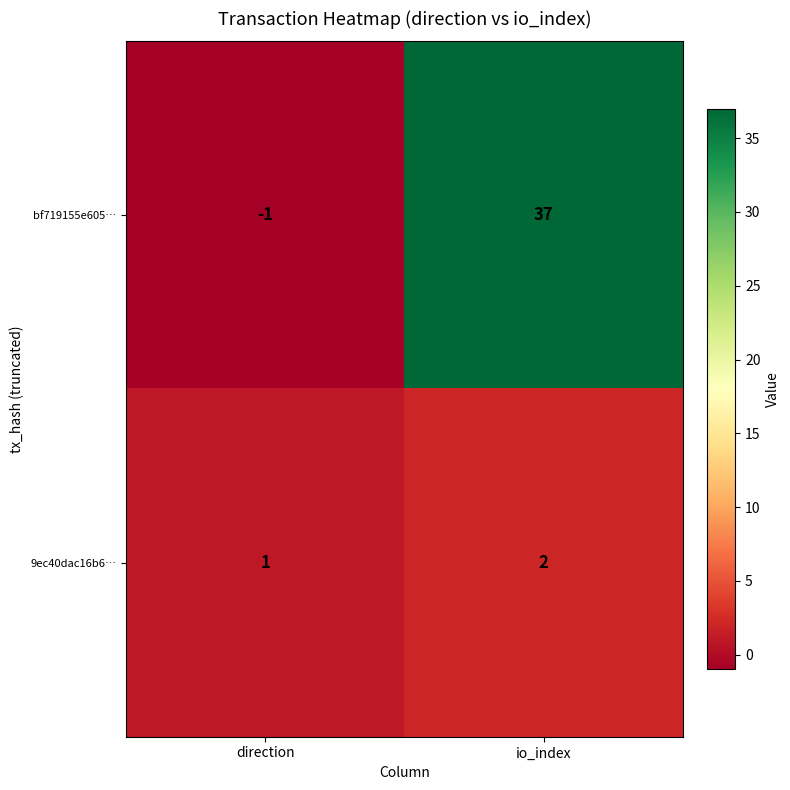

Between direction and io_index, which series saw the biggest shift?

bf719155e605…